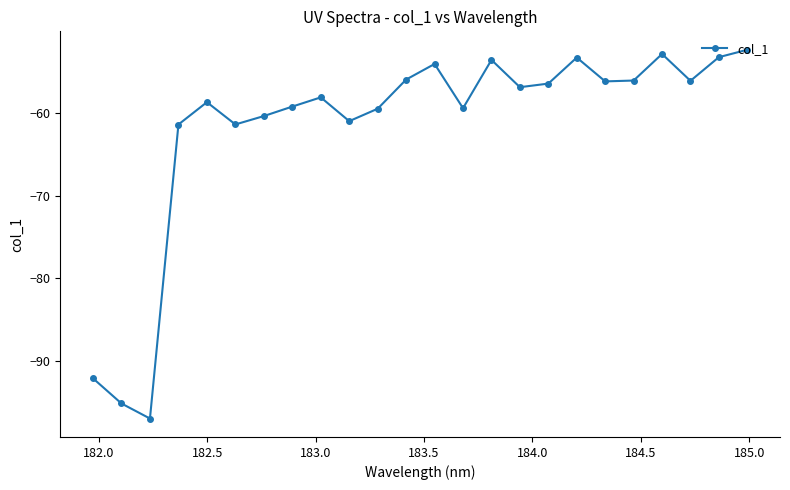

True or false: there are more than 1 points higher than both neighbors.

True